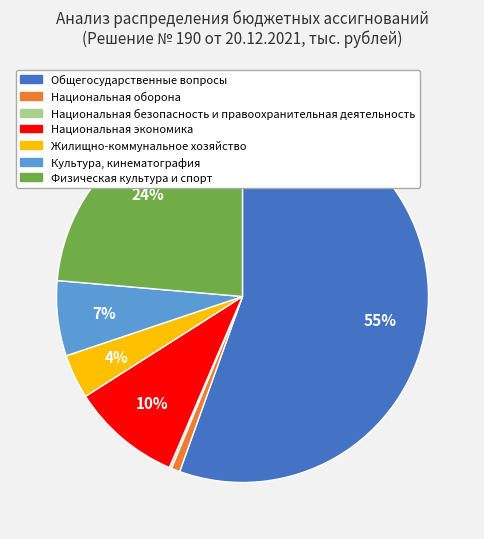

Does Национальная оборона account for over 50% of the chart?

No